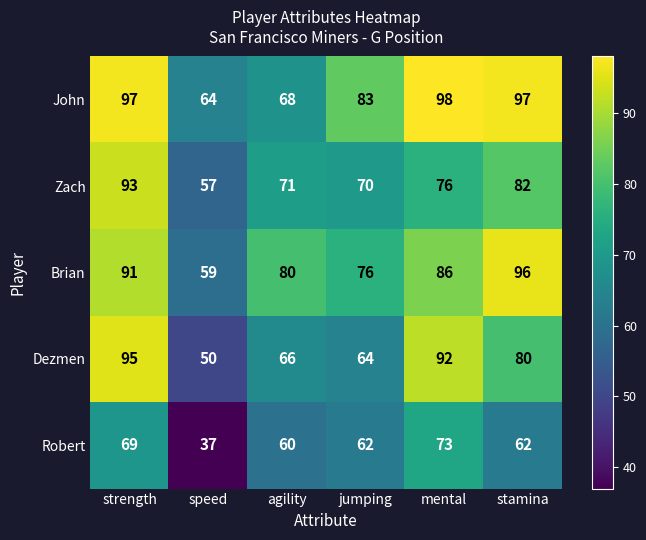

Which label corresponds to the smallest value in the chart?

speed